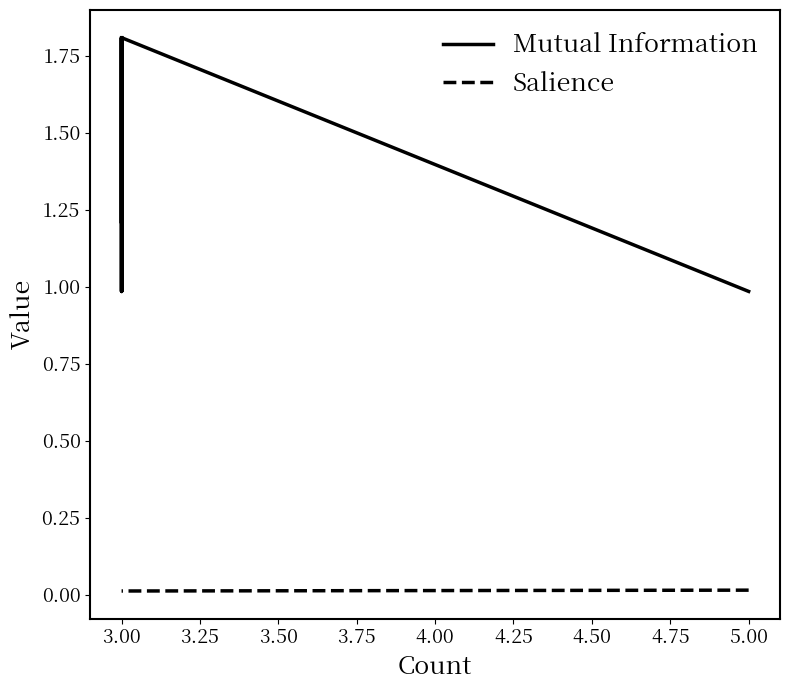

Does the chart have visible grid lines?

No